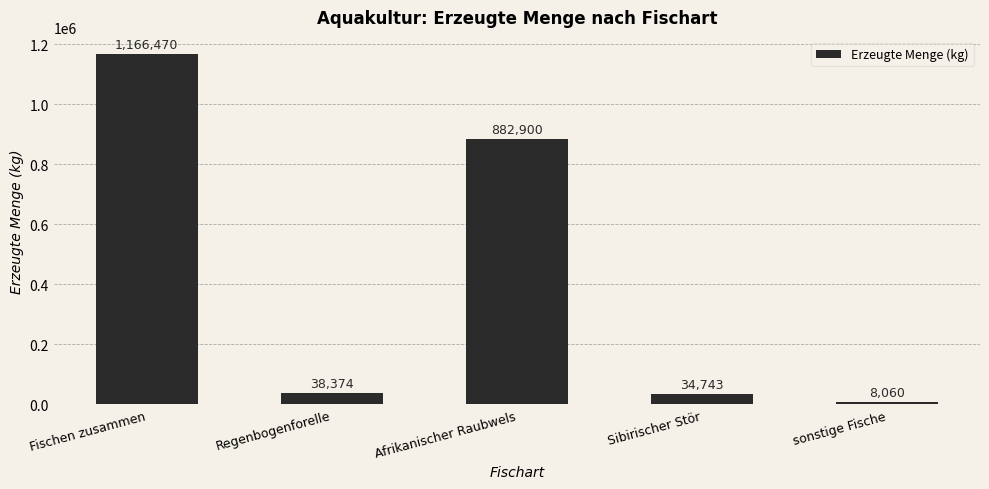

What is the label of the 2nd bar from the right?

Sibirischer Stör